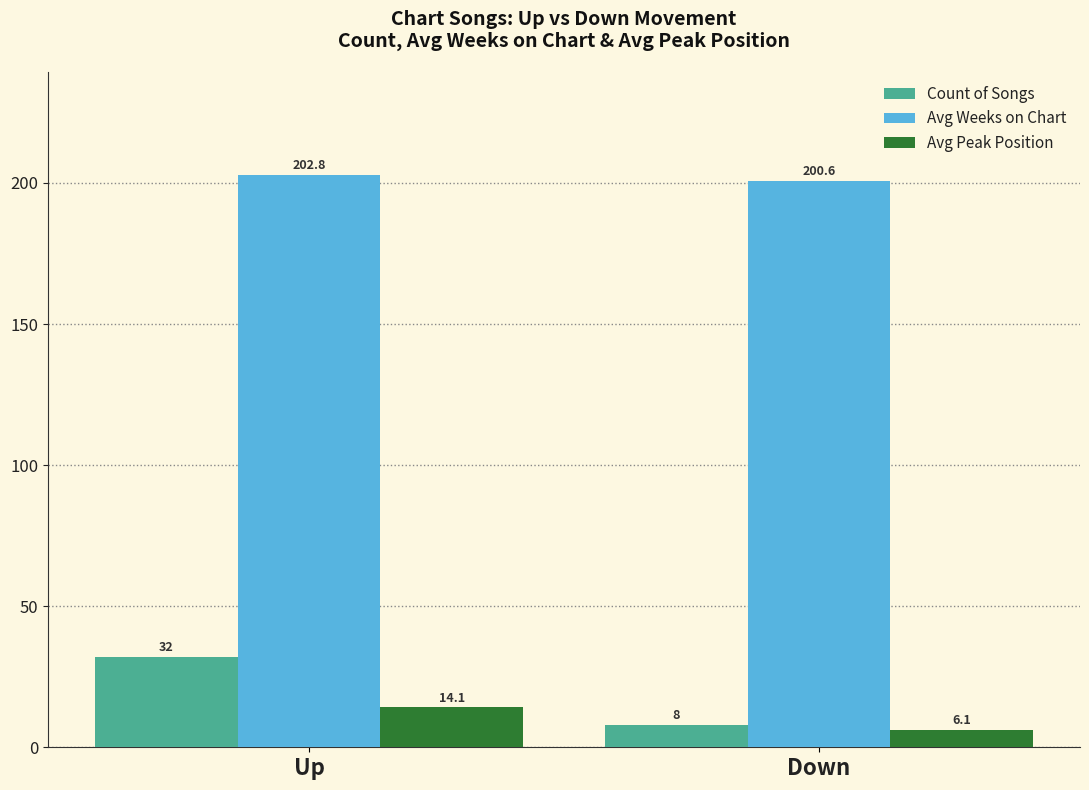

Reading left to right, what are all the values shown in this chart?

Count of Songs: 32.0	8.0
Avg Weeks on Chart: 202.8	200.6
Avg Peak Position: 14.1	6.1